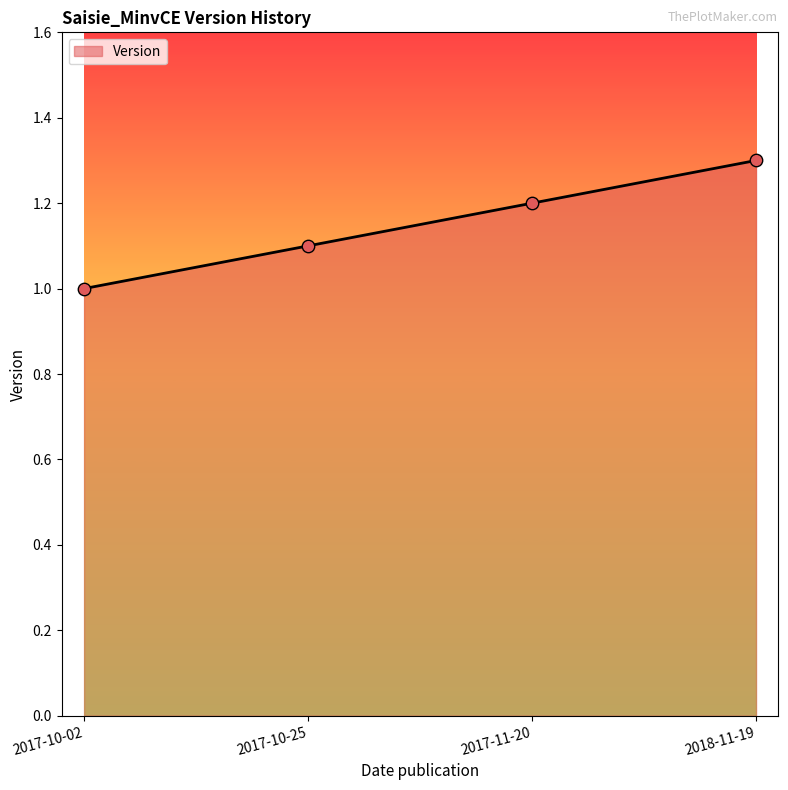

Between 2017-11-20 and 2018-11-19, which is larger?

2018-11-19